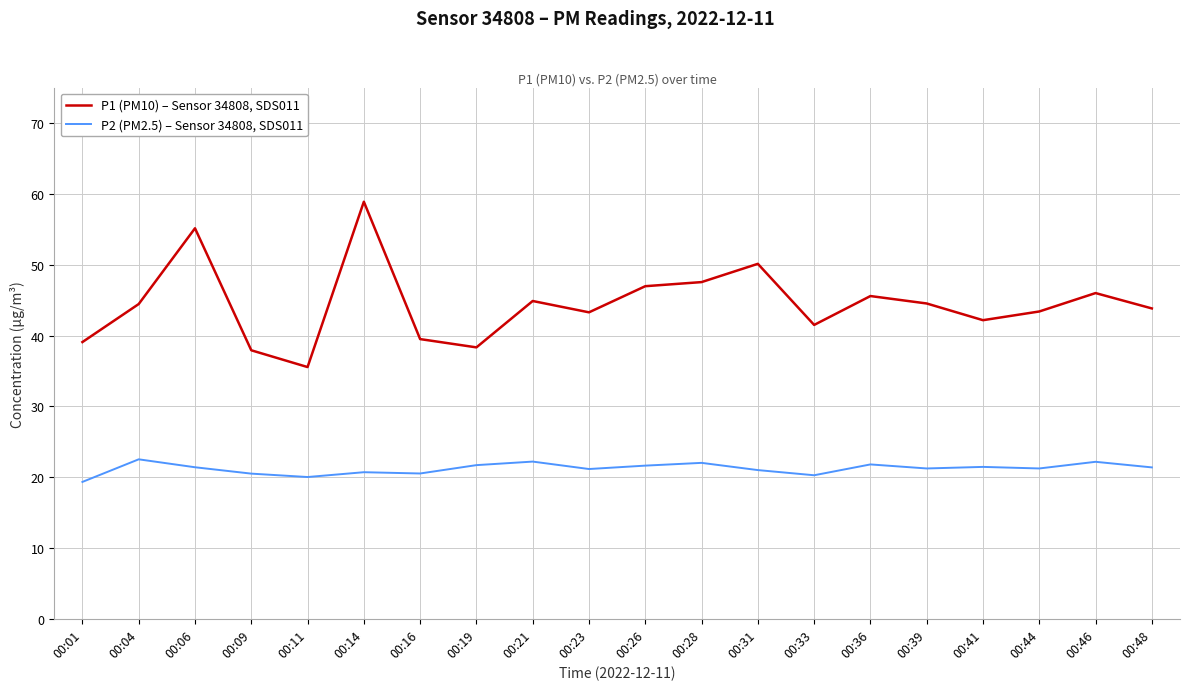

True or false: P1 (PM10) – Sensor 34808, SDS011 has a value of 39.5 at 00:16.

True